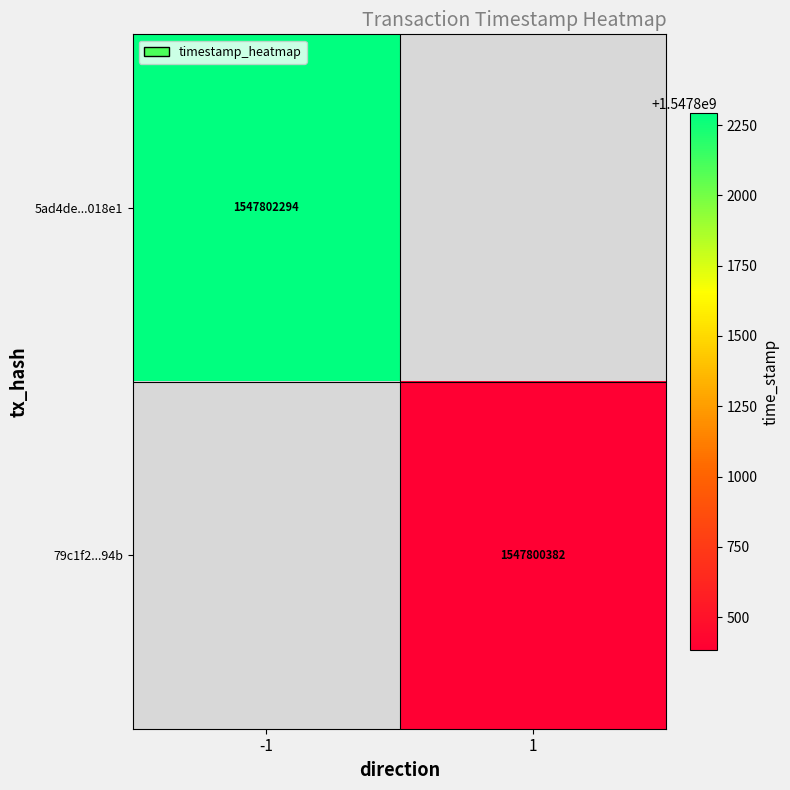

True or false: 79c1f2...94b has a value of 323688546 at 1.

False